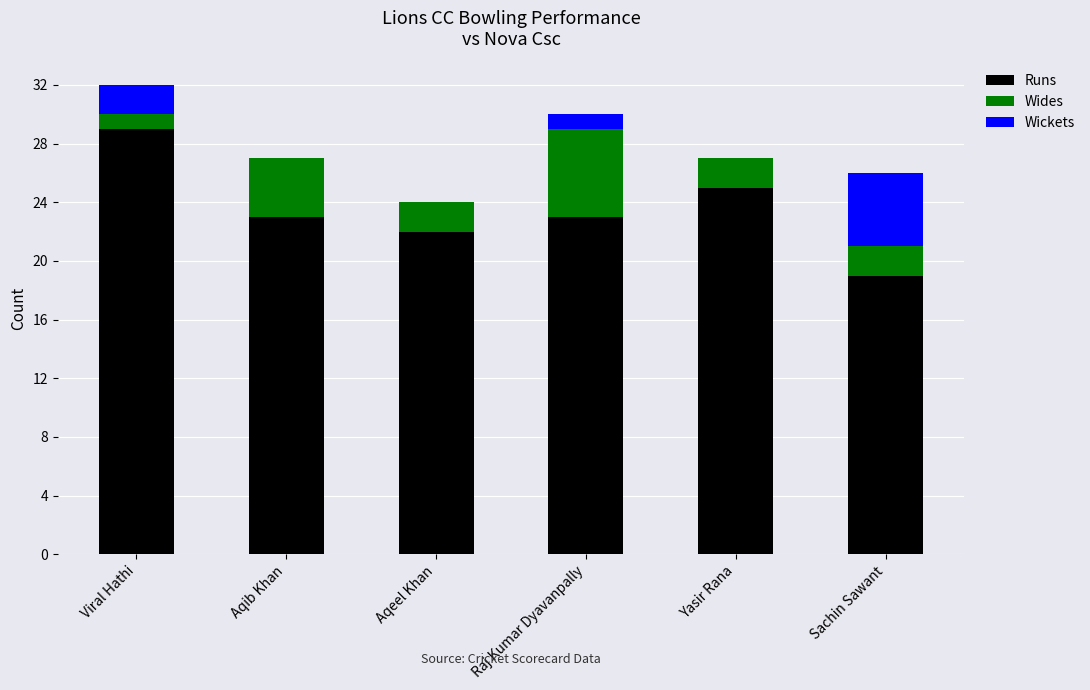

What is the maximum value for Runs?

29